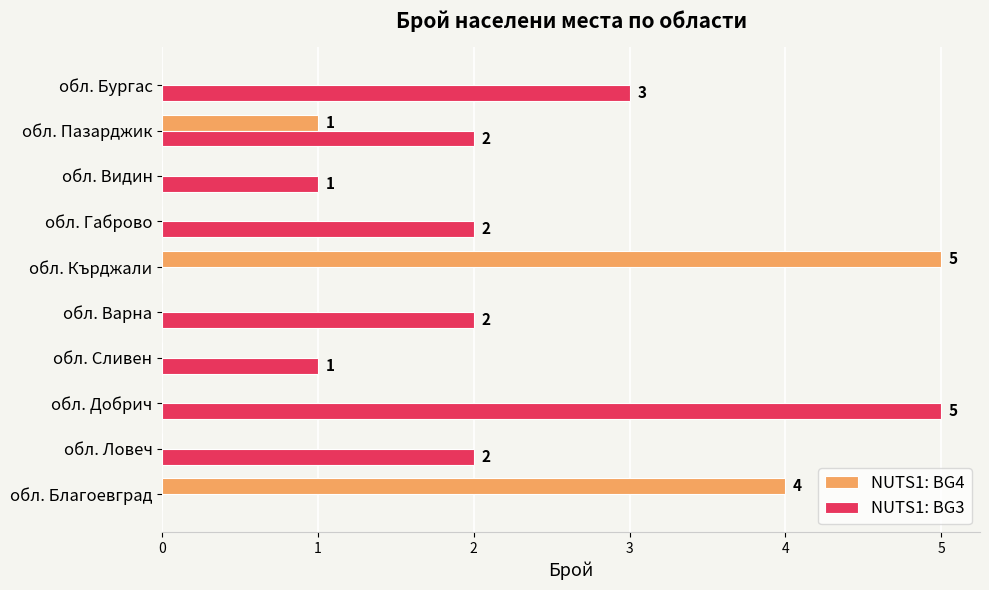

What are all the series names shown in the legend?

NUTS1: BG4, NUTS1: BG3